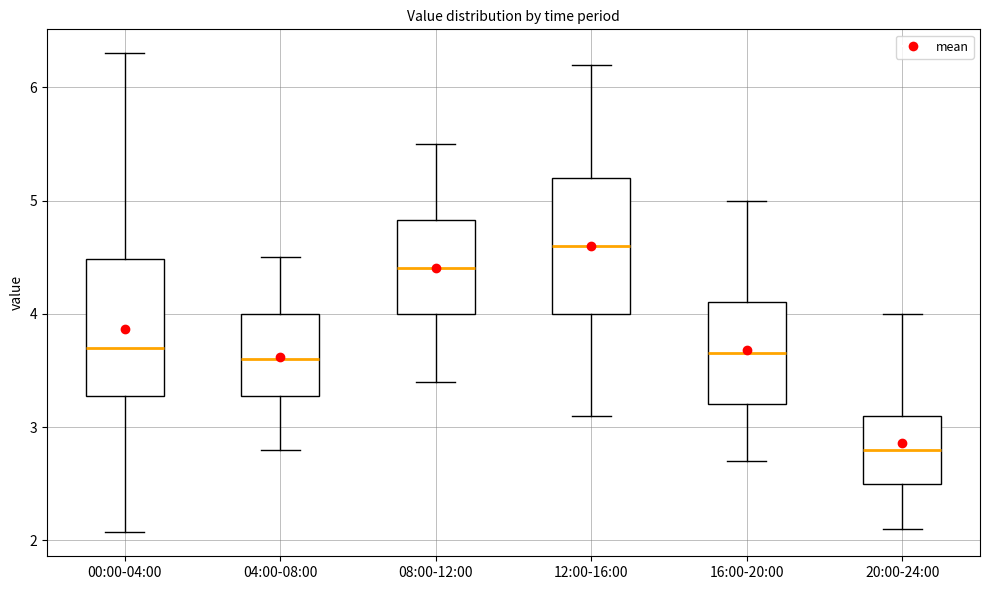

Where does the lower whisker of the box for 00:00-04:00 end on the y-axis? The values are not printed on the chart, so give them approximately, as read against the axis.

2.1